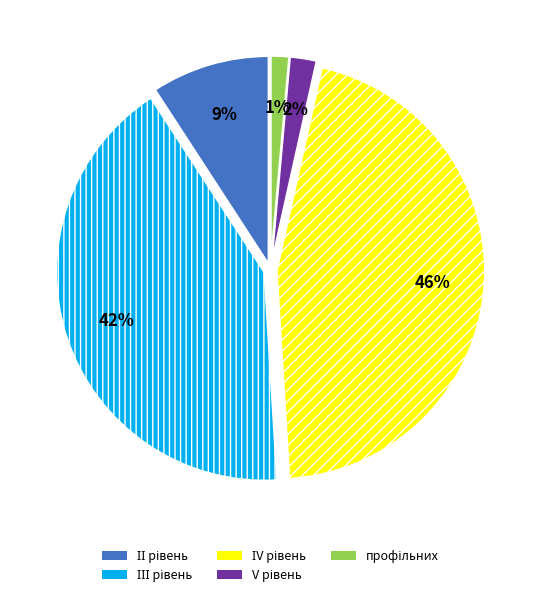

To the nearest percent, what is the average slice percentage?

20%